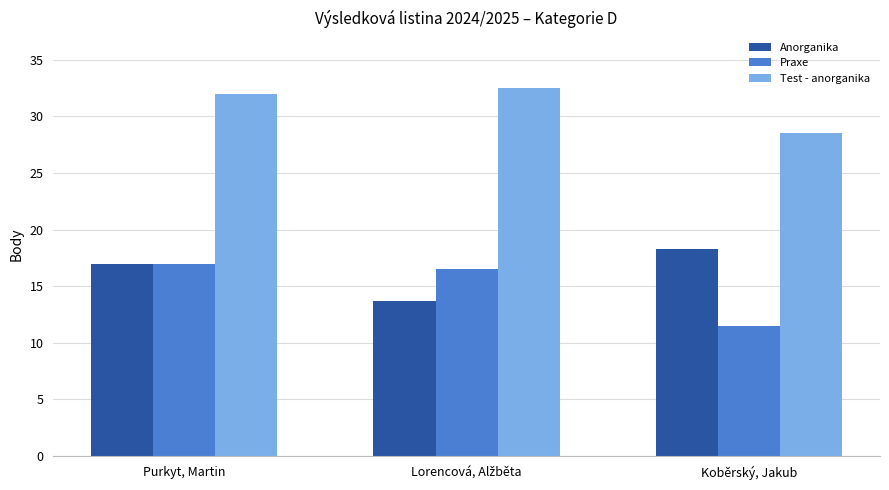

Count the number of data series in this chart.

3